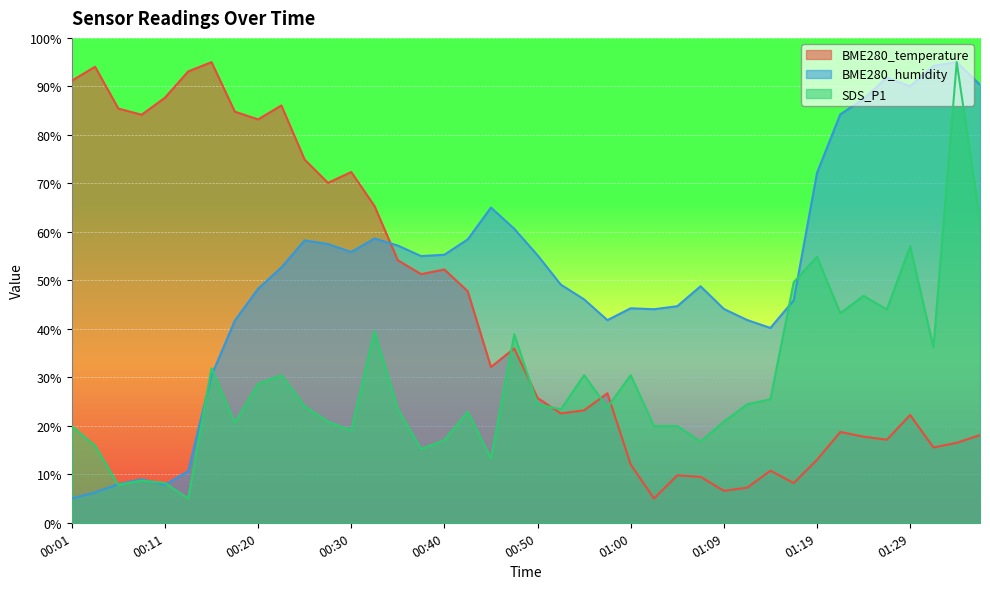

Is it true that SDS_P1 equals 42.4 at 00:50?

False